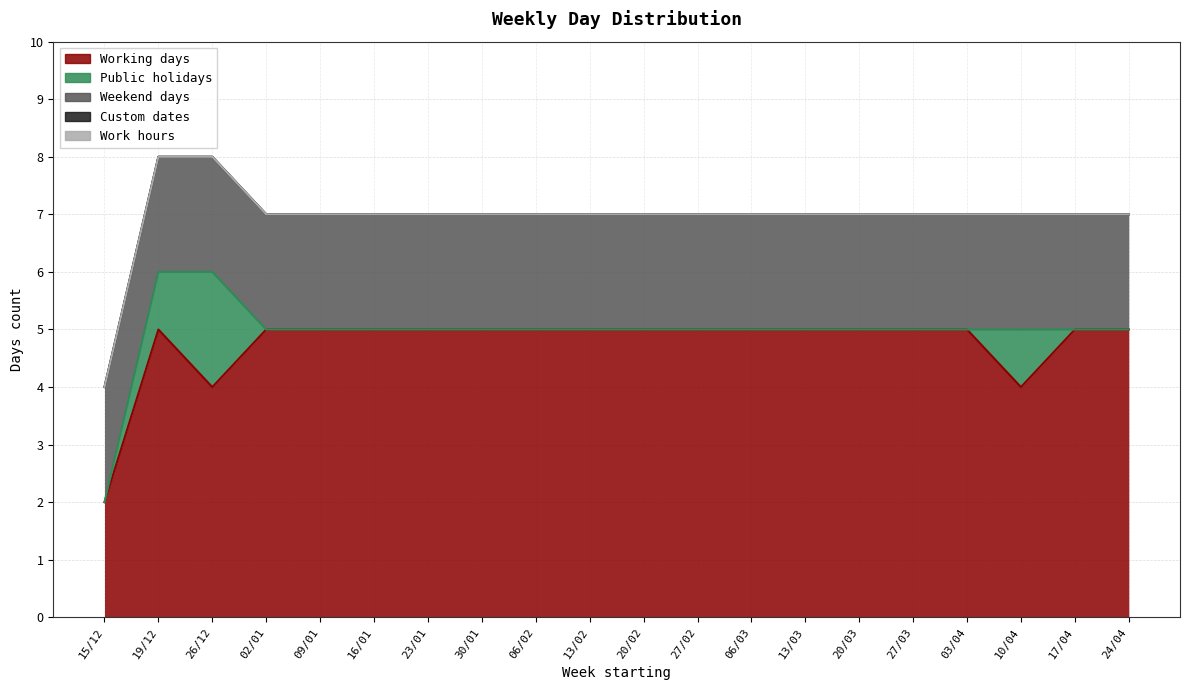

Which series has the largest total across all categories?

Working days